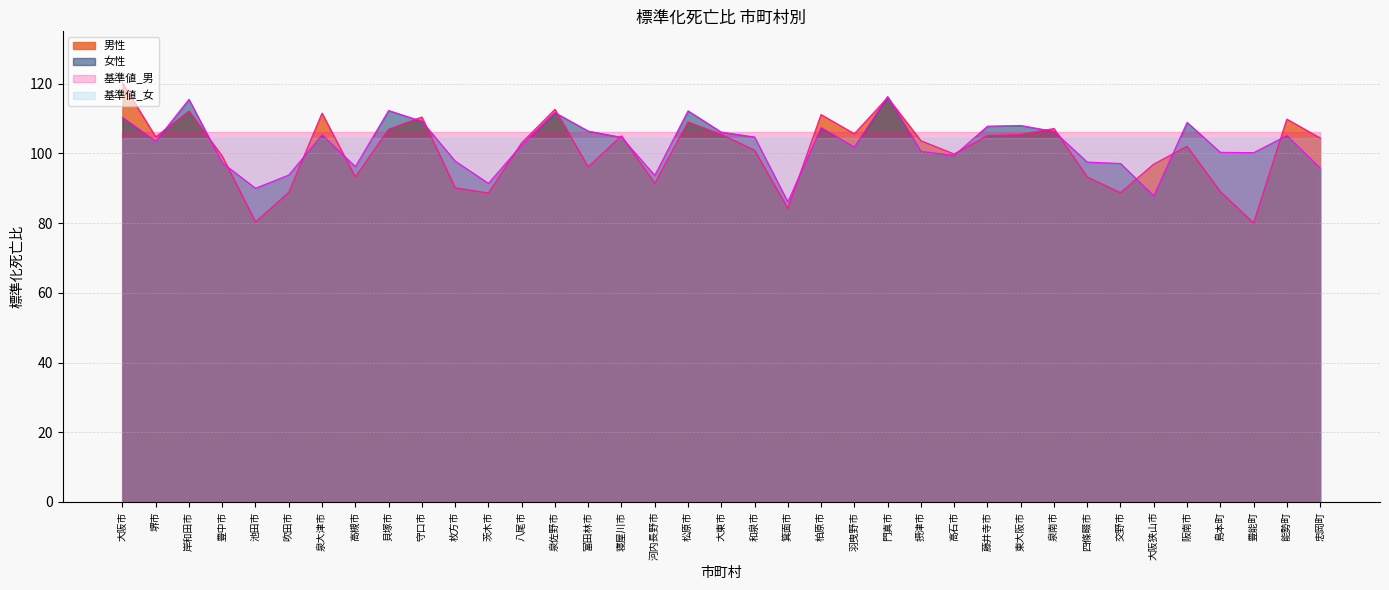

Where do 女性 and 男性 first cross each other?

堺市 and 岸和田市